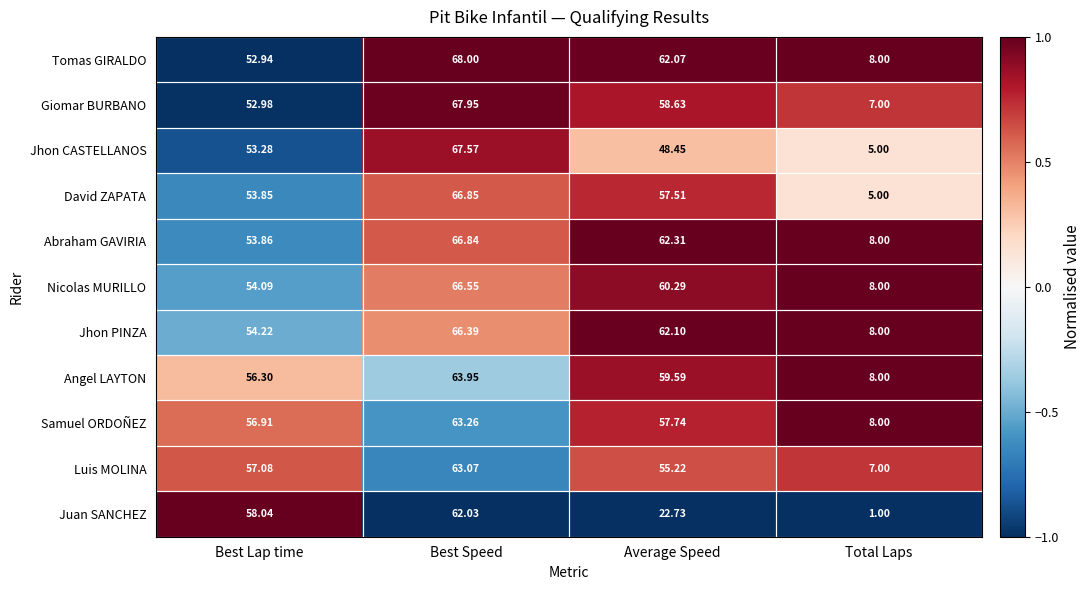

Which label corresponds to the smallest value in the chart?

Total Laps